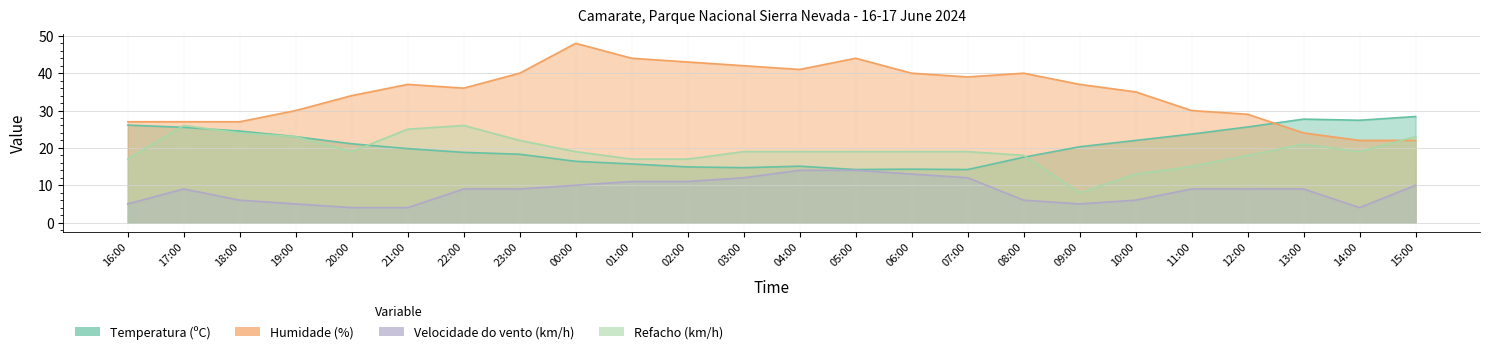

How many intersections are there between Temperatura (ºC) and Refacho (km/h)?

4